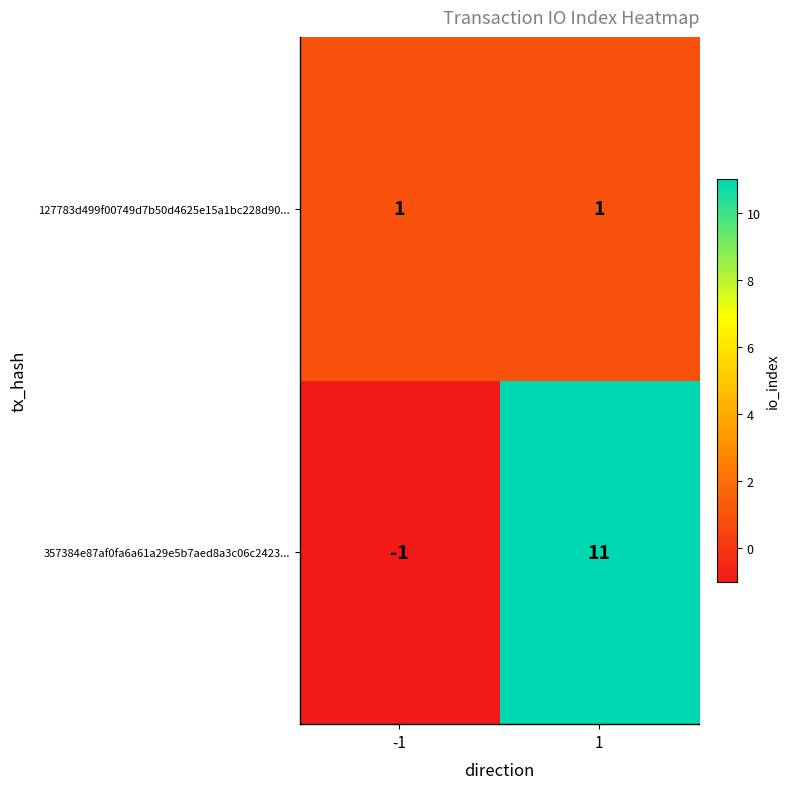

The 127783d499f00749d7b50d4625e15a1bc228d90... series shows 1 at 1. True or false?

True